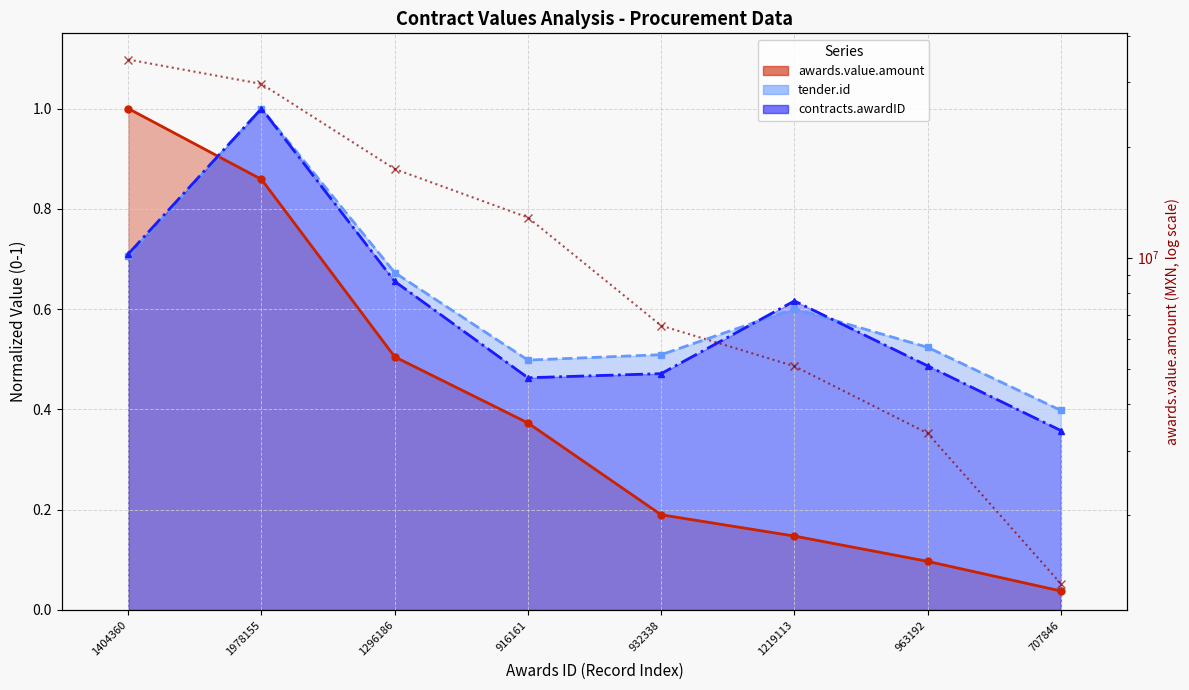

What value does the data have at 963192?

3341086.7